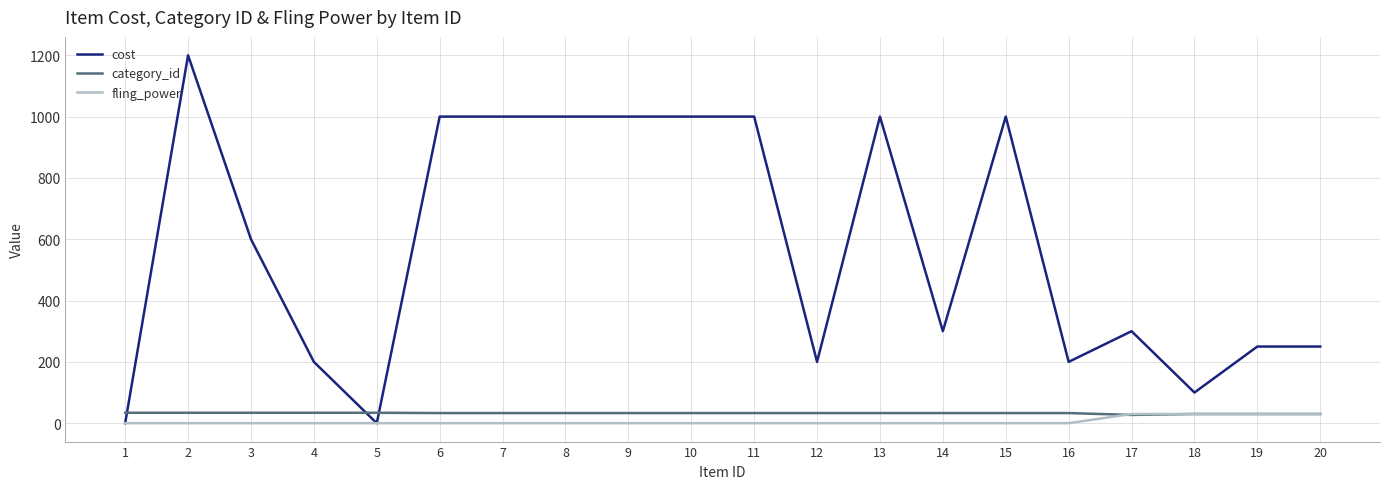

What is the lowest value of the category_id series?

27